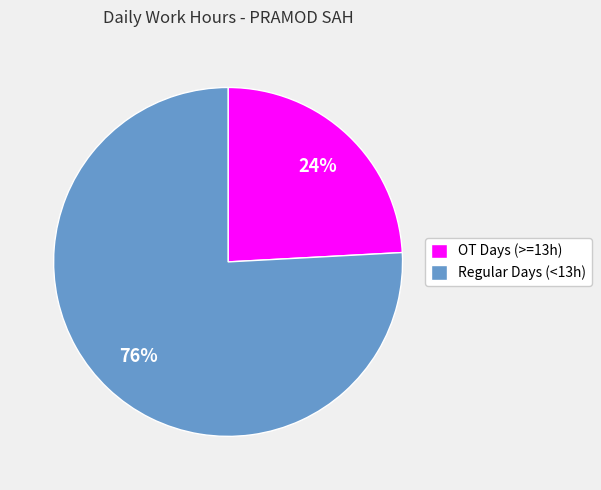

To the nearest percent, what percentage of the pie is OT Days (>=13h)?

24%